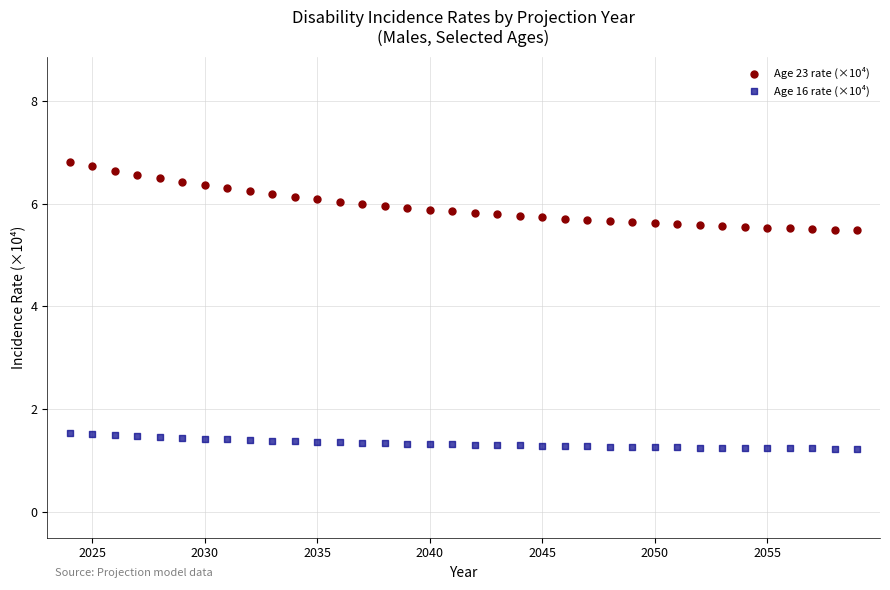

Which series has the largest Y range (max minus min)?

Age 23 rate (×10⁴)